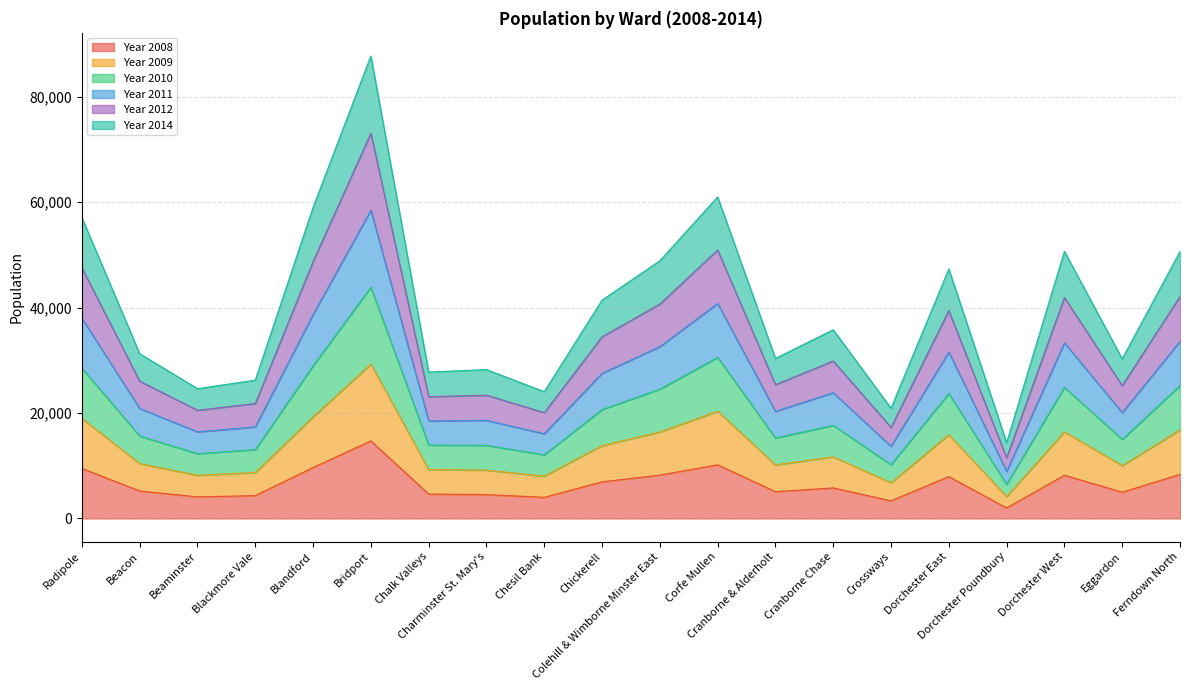

Is the value of Year 2012 at Charminster St. Mary's greater than the value of Year 2010 at Dorchester East?

No